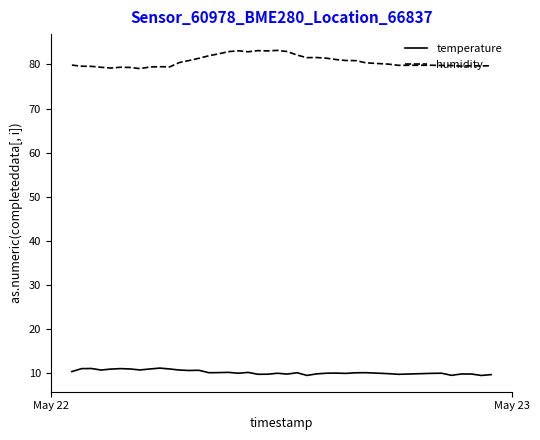

Which series has the largest total across all categories?

humidity